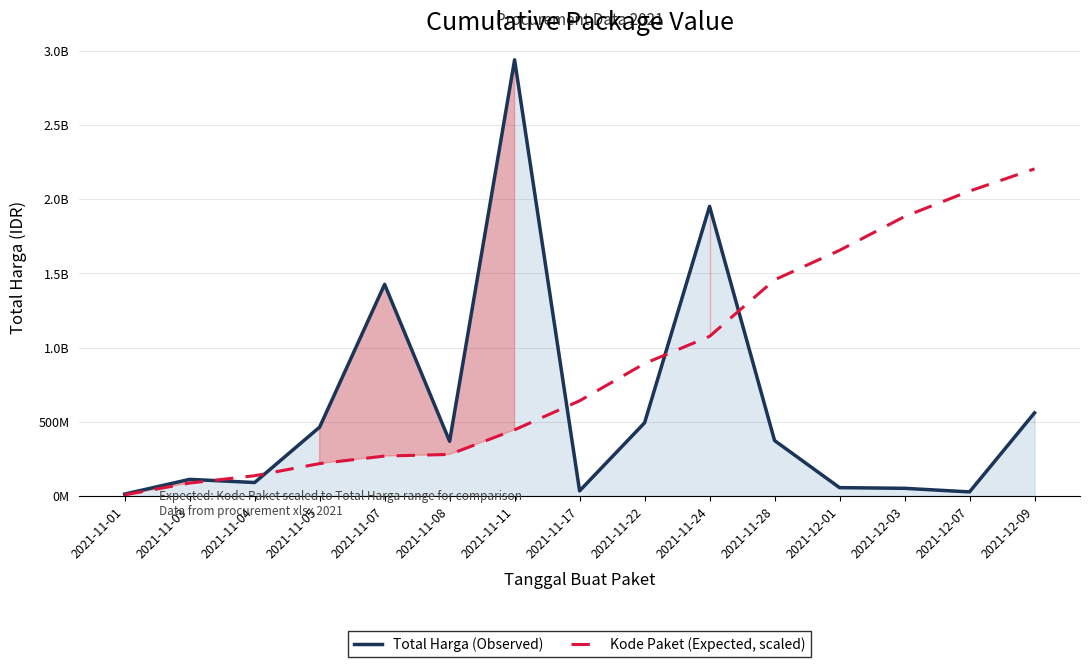

The Total Harga (Observed) series shows 252019643.4 at 2021-11-08. True or false?

False